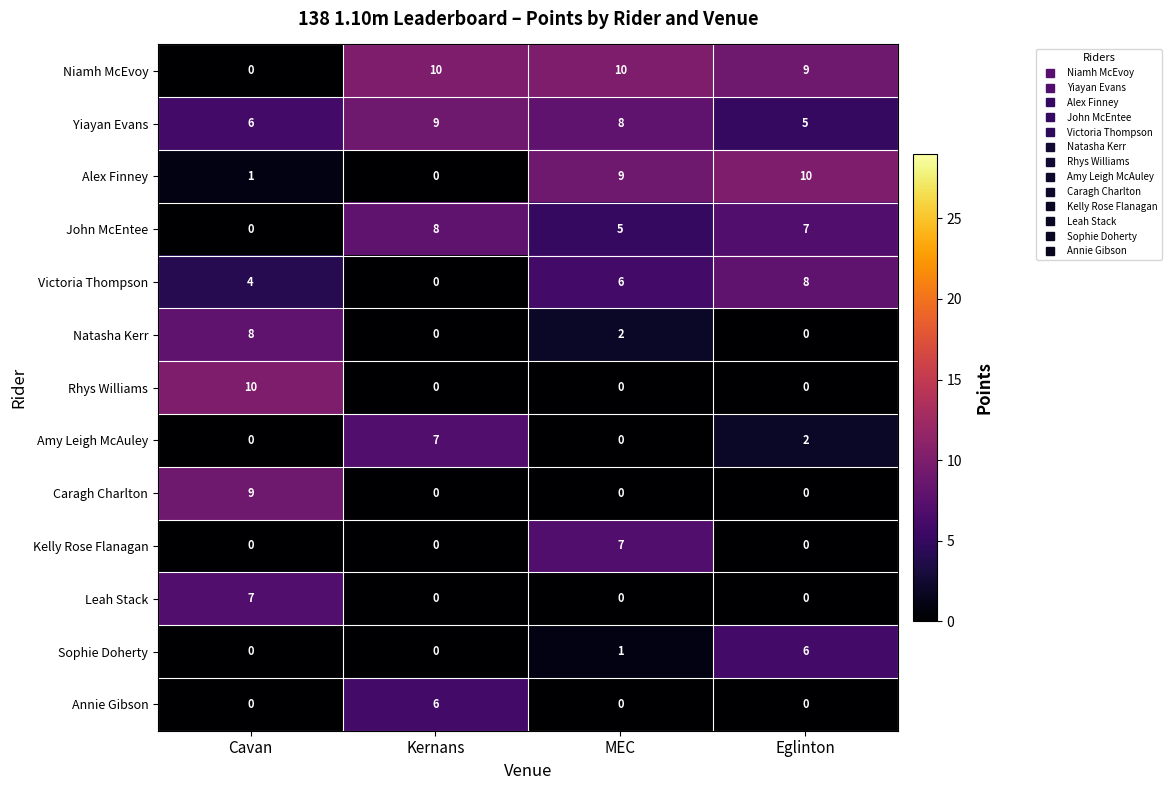

At which category is the sum across all series the highest?

MEC